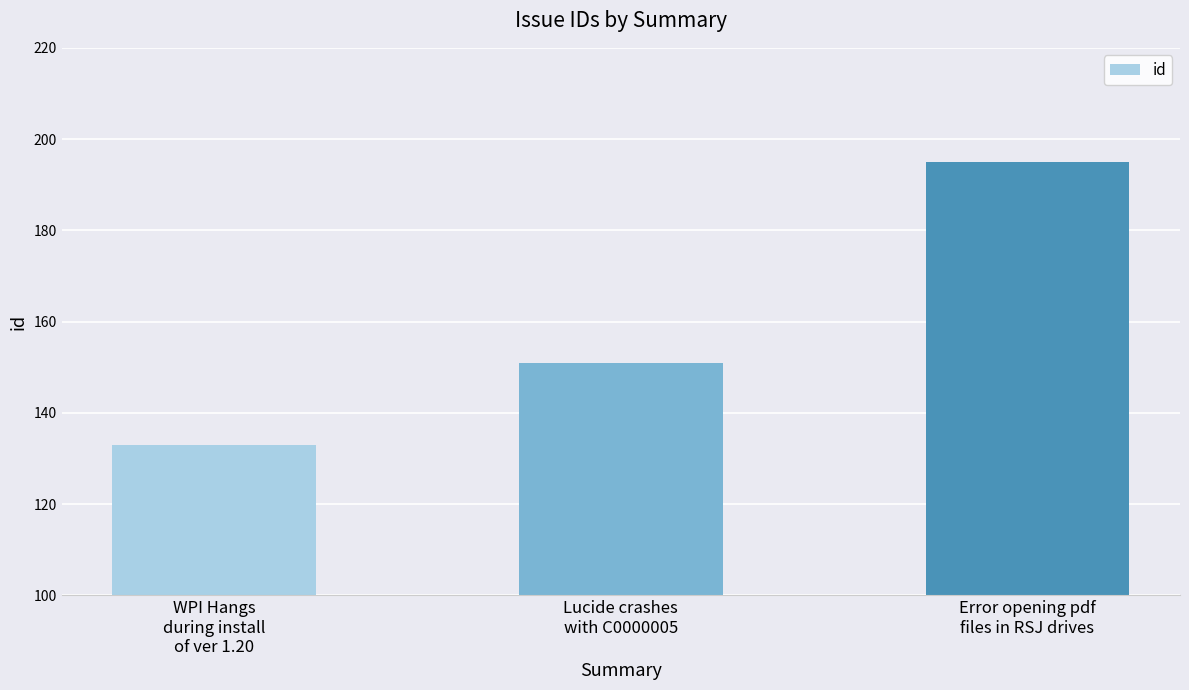

What is the value of the 3rd bar from the left?

195